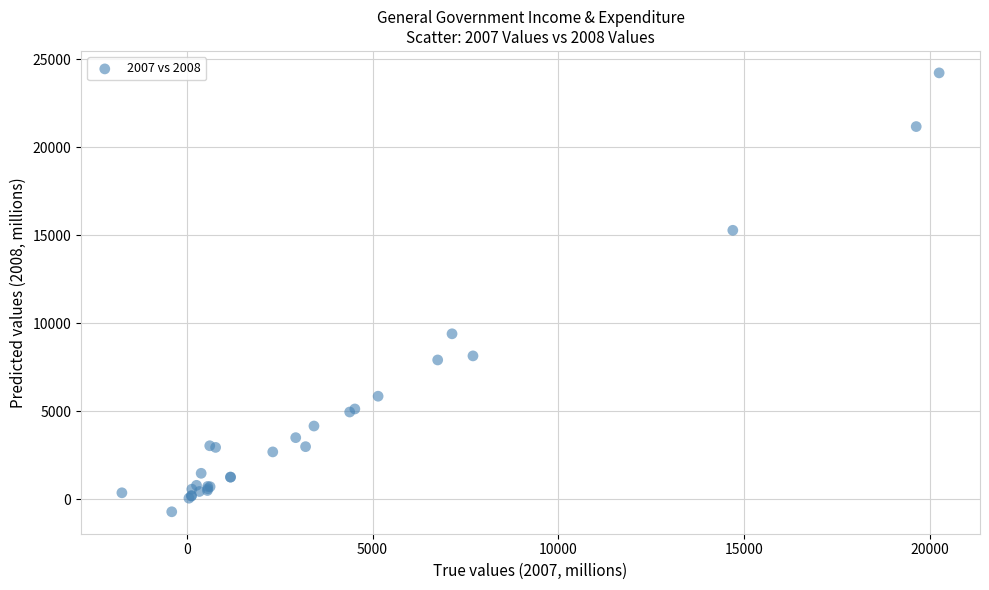

What Y value in the scatter plot is closest to 11759?

9405.0